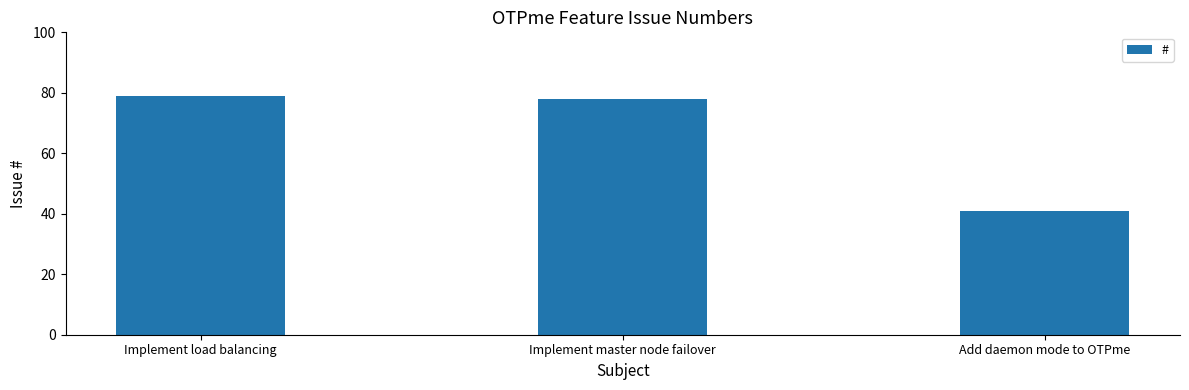

How many bars are there in total?

3